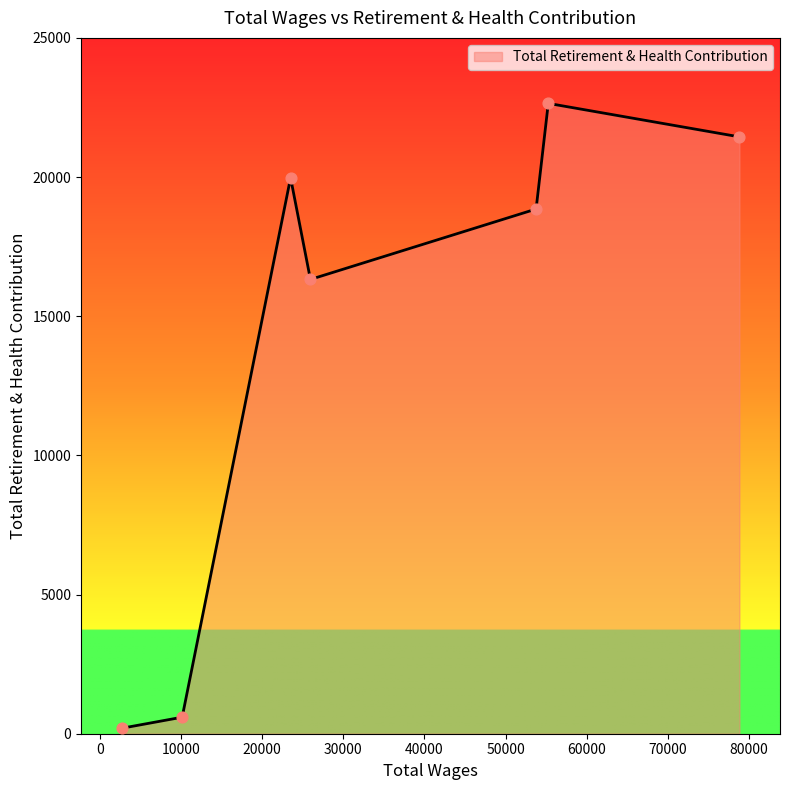

How many interior local peaks (higher than both neighbors) does the data have?

2